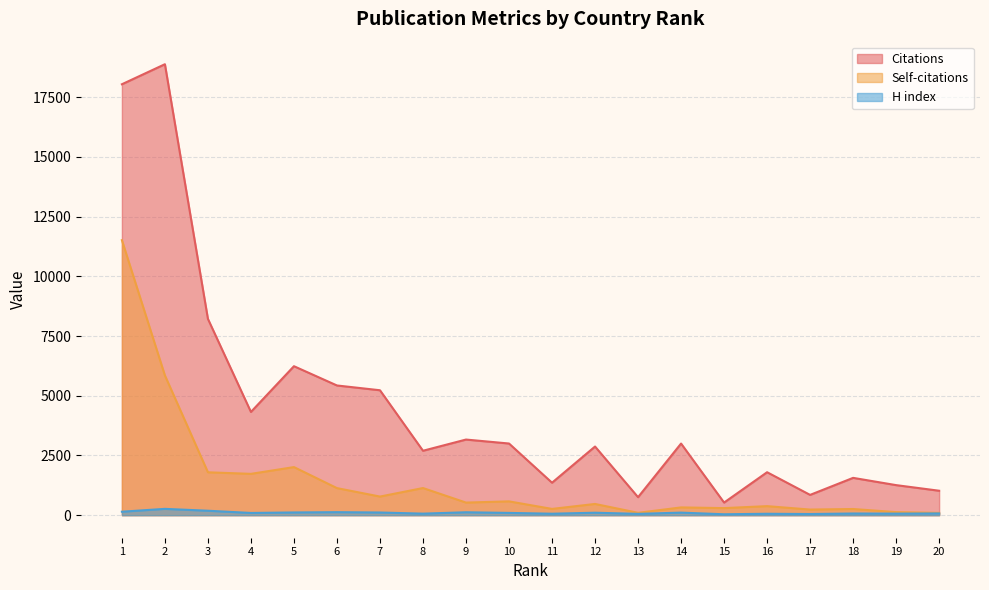

Count the number of data series in this chart.

3